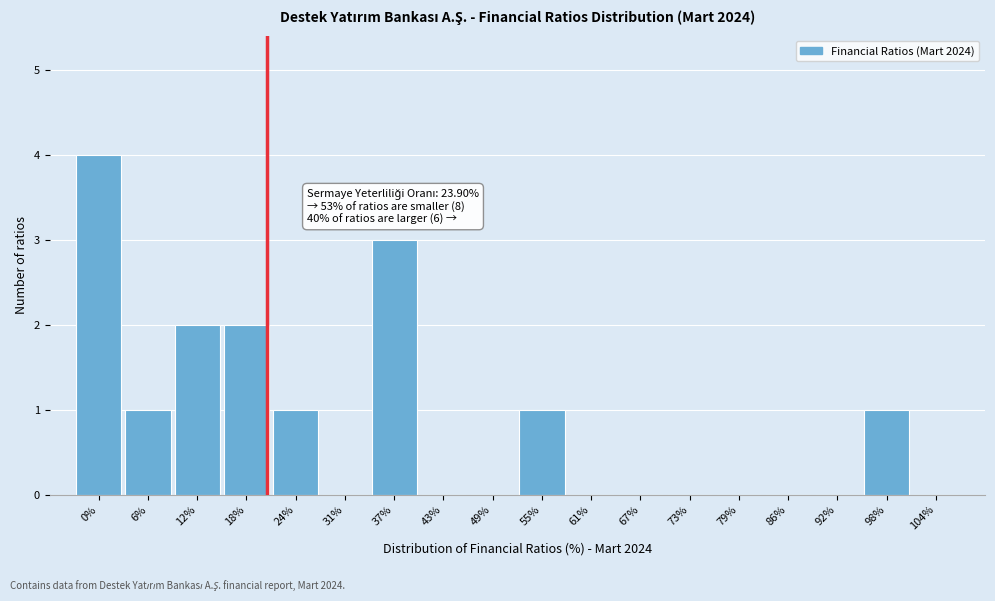

Reading right to left, extract all data points from this chart.

104%=0	98%=1	92%=0	86%=0	79%=0	73%=0	67%=0	61%=0	55%=1	49%=0	43%=0	37%=3	31%=0	24%=1	18%=2	12%=2	6%=1	0%=4